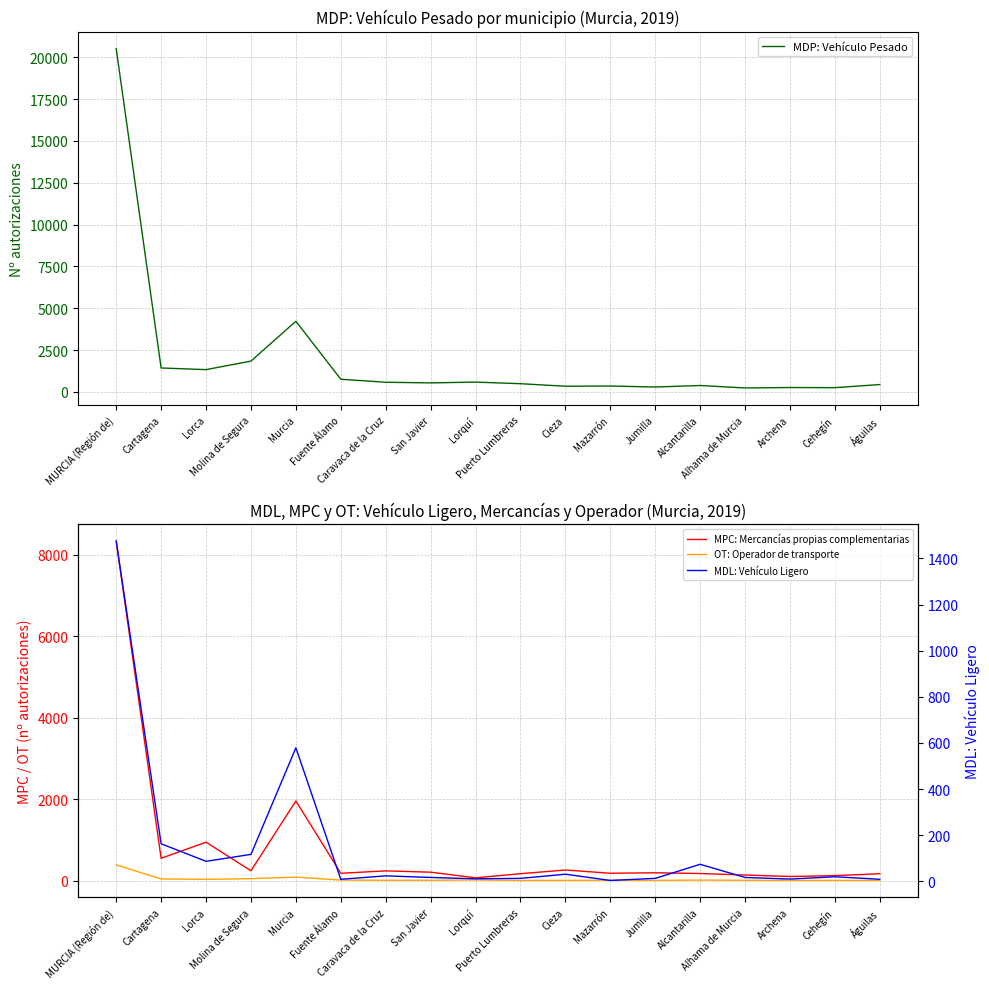

What is the difference between the highest and lowest values at Mazarrón?

352